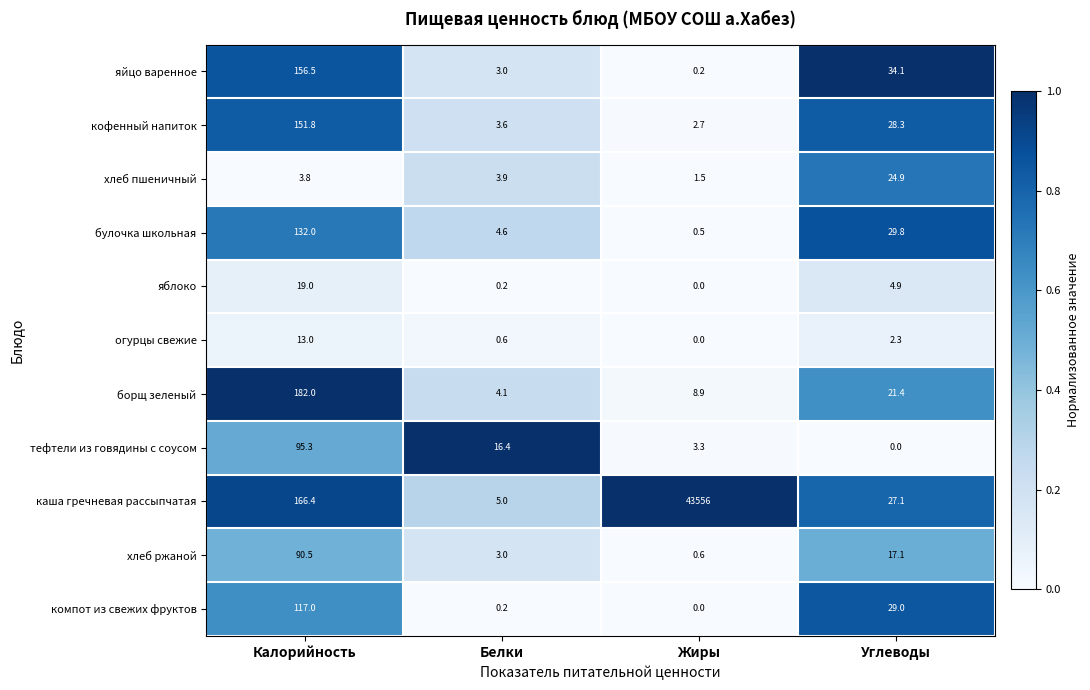

What is the average value of the огурцы свежие series?

4.0